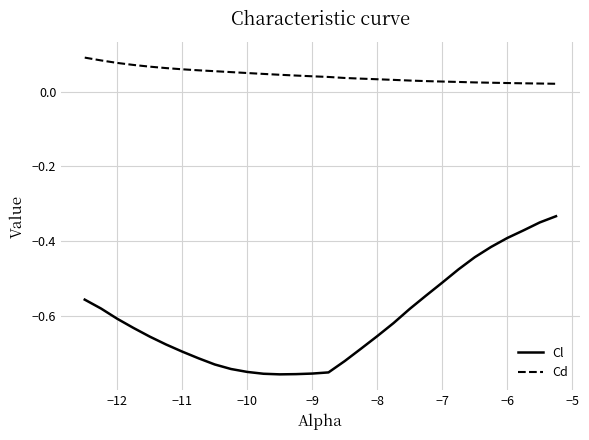

Which series has the largest range (max minus min)?

Cl